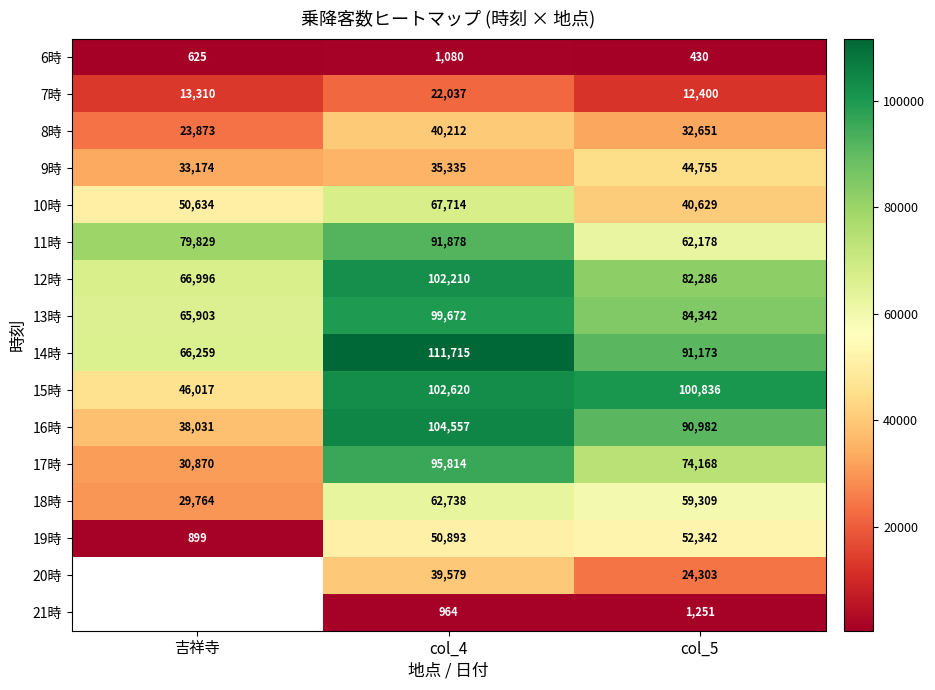

What is the spread (max minus min) of values at col_5?

100406